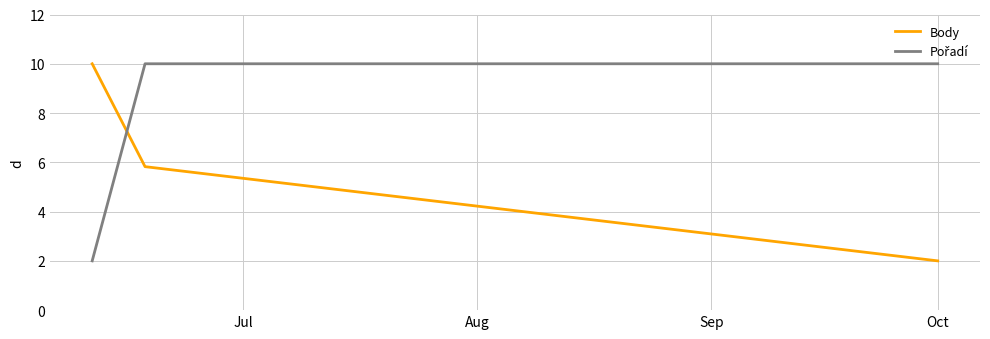

Does the chart display data point markers on the line(s)?

No